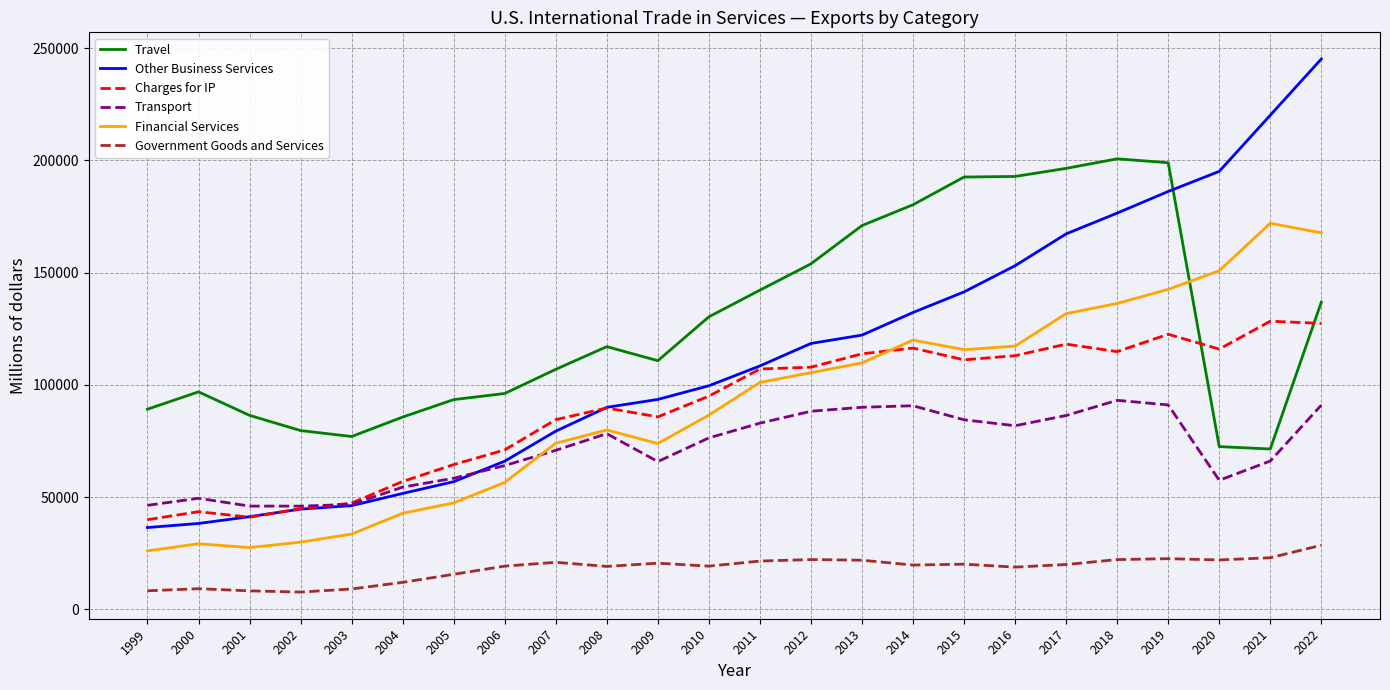

In Financial Services, how many points are lower than both neighbors (excluding endpoints)?

3